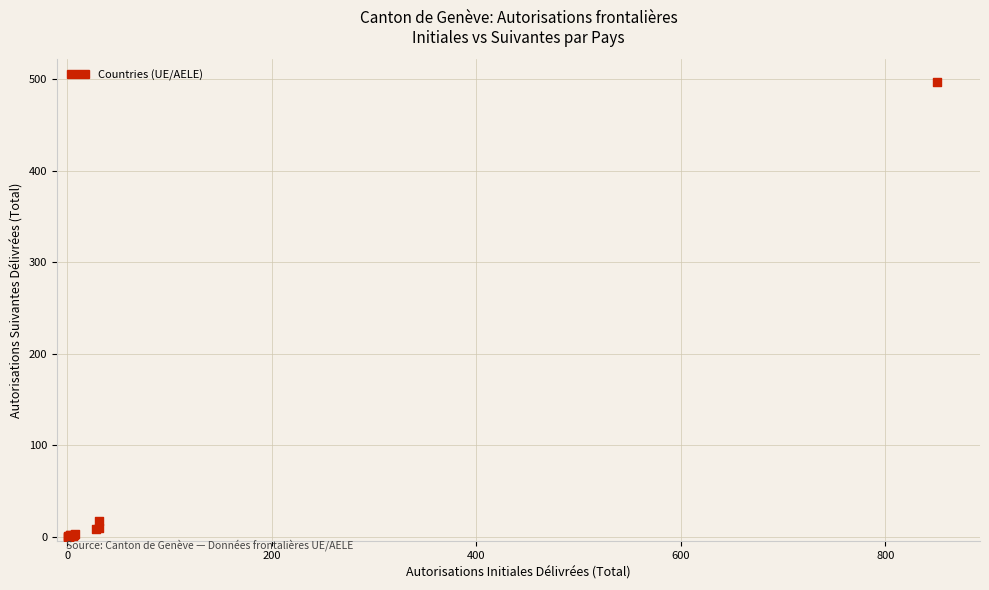

What Y value in the scatter plot is closest to 248?

17